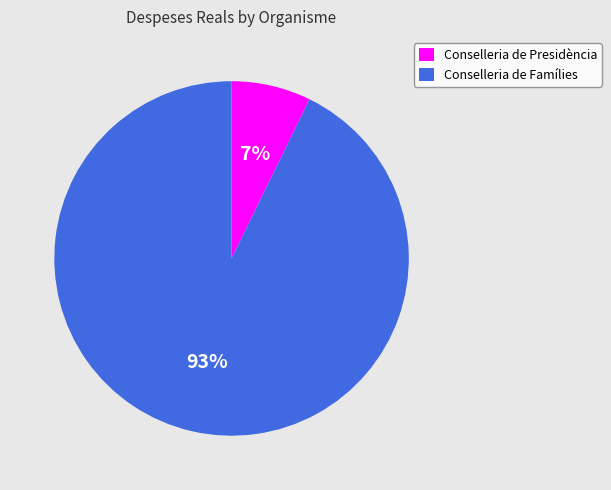

To the nearest percent, what portion does Conselleria de Famílies represent?

93%